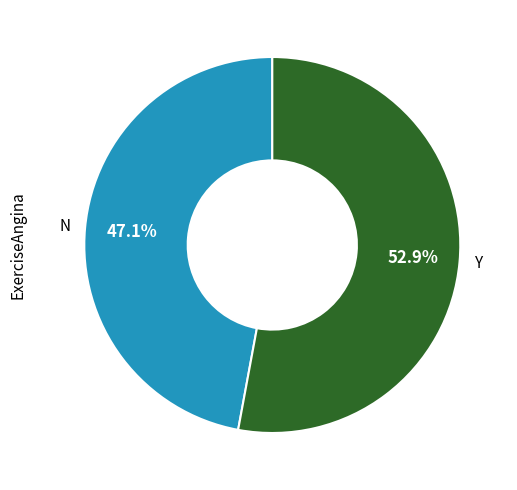

What is the smallest slice in the pie chart?

N